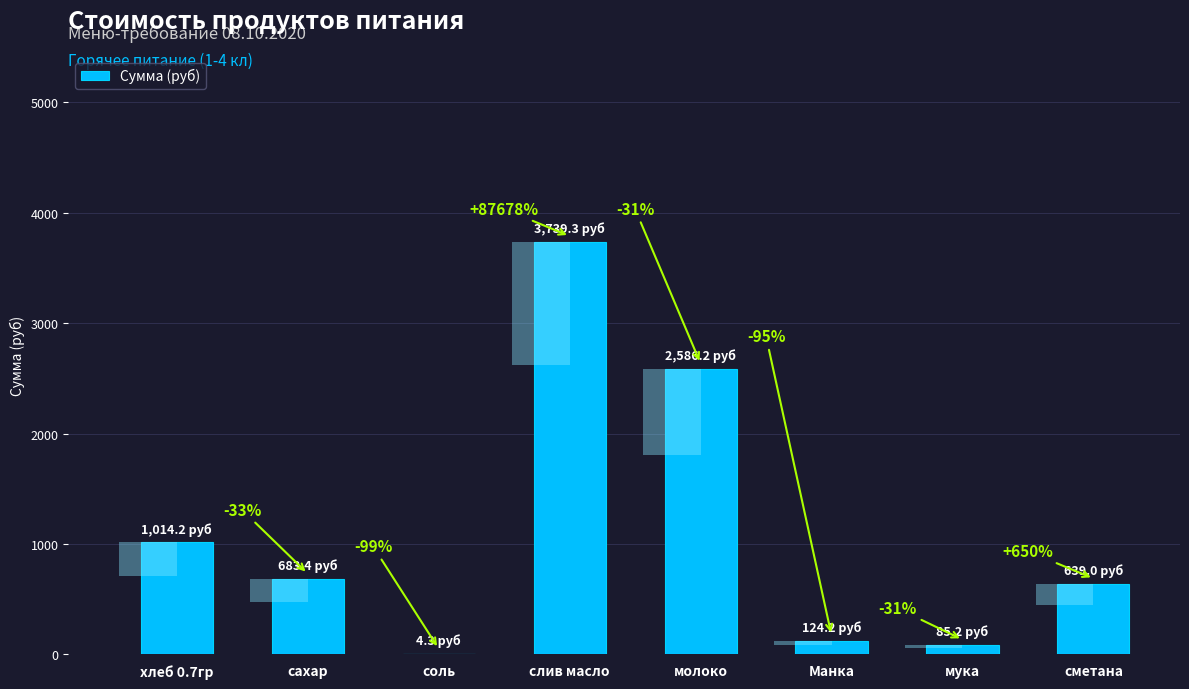

What is the minimum value shown in the chart?

4.3